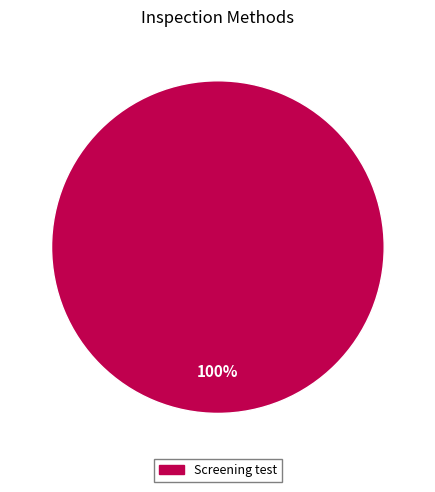

Is it true that Screening test is 100% of the pie?

True